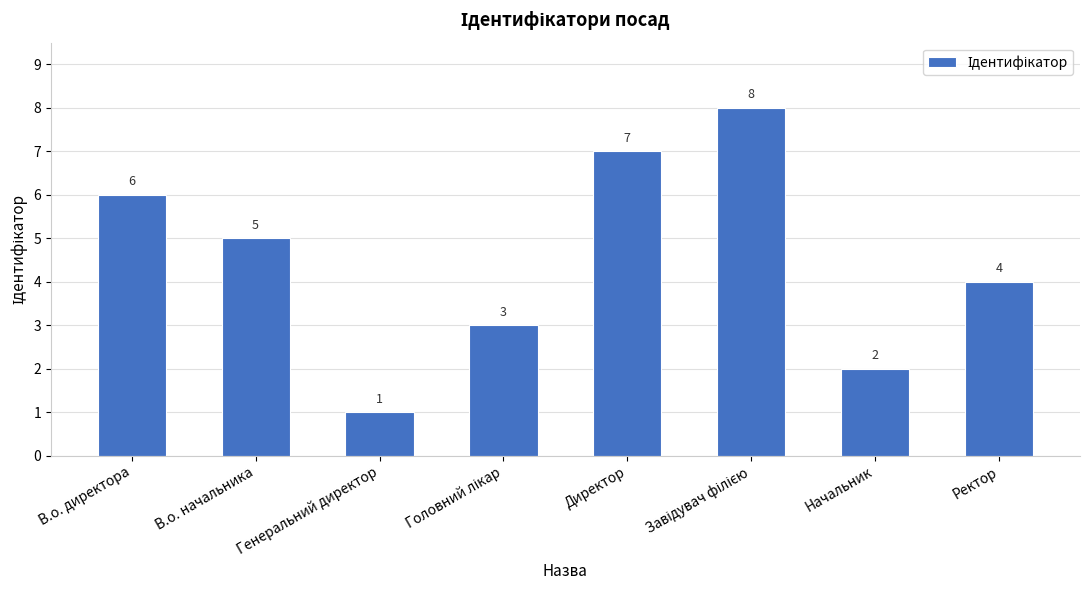

What is the ratio of the value at Ректор to the value at В.о. директора?

0.7